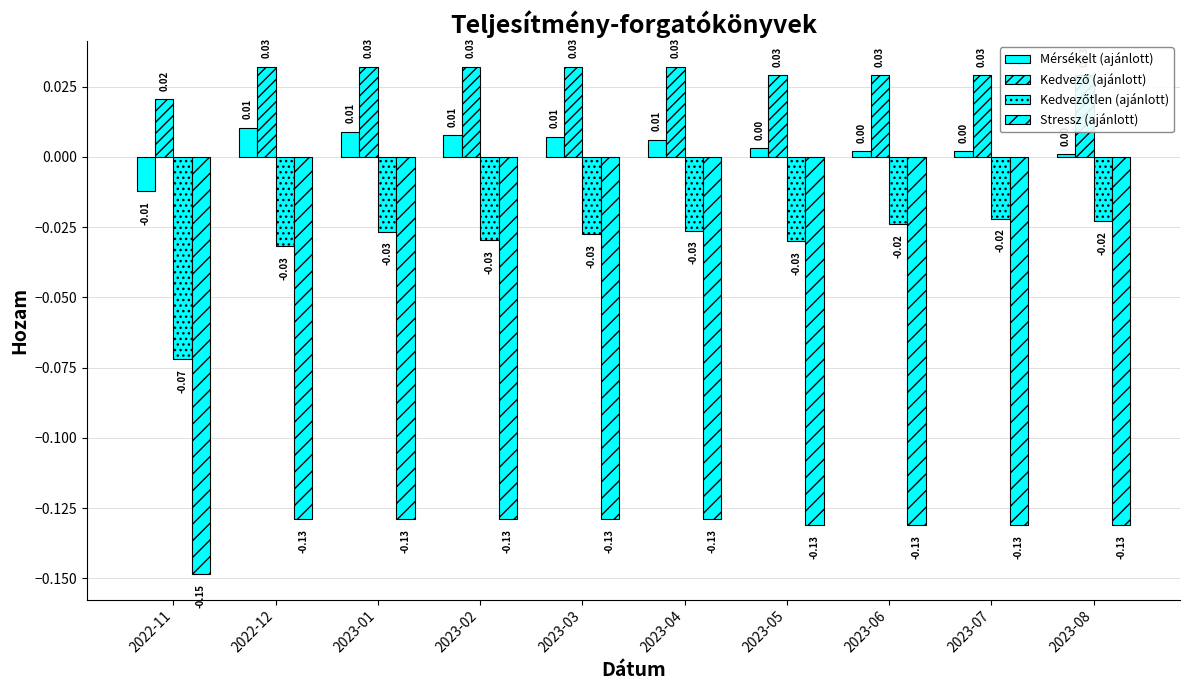

Between 2023-03 and 2023-05, which series saw the biggest shift?

Mérsékelt (ajánlott)